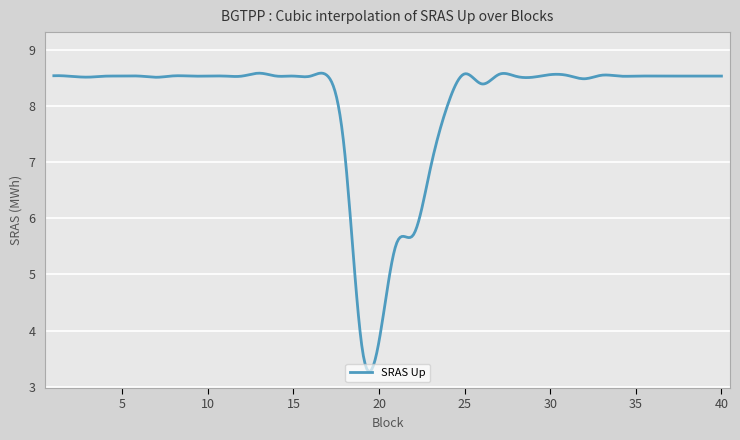

What is the smallest value displayed?

3.3